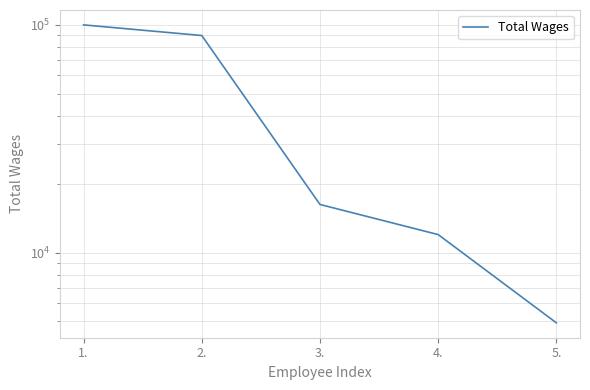

The value at 2. is 39561. True or false?

False